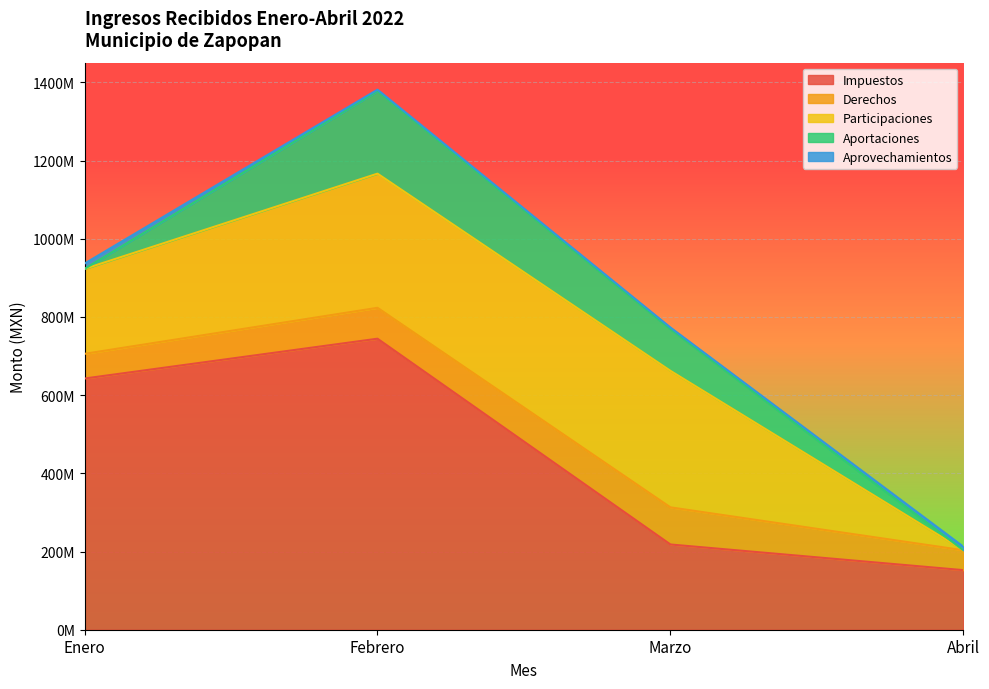

What are all the series names shown in the legend?

Impuestos, Derechos, Participaciones, Aportaciones, Aprovechamientos